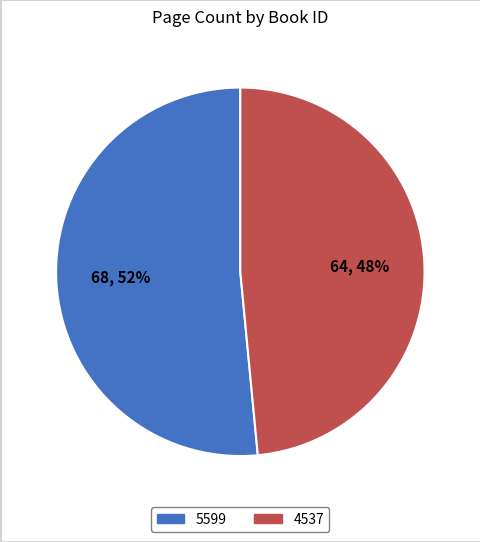

What is the smallest slice in the pie chart?

4537